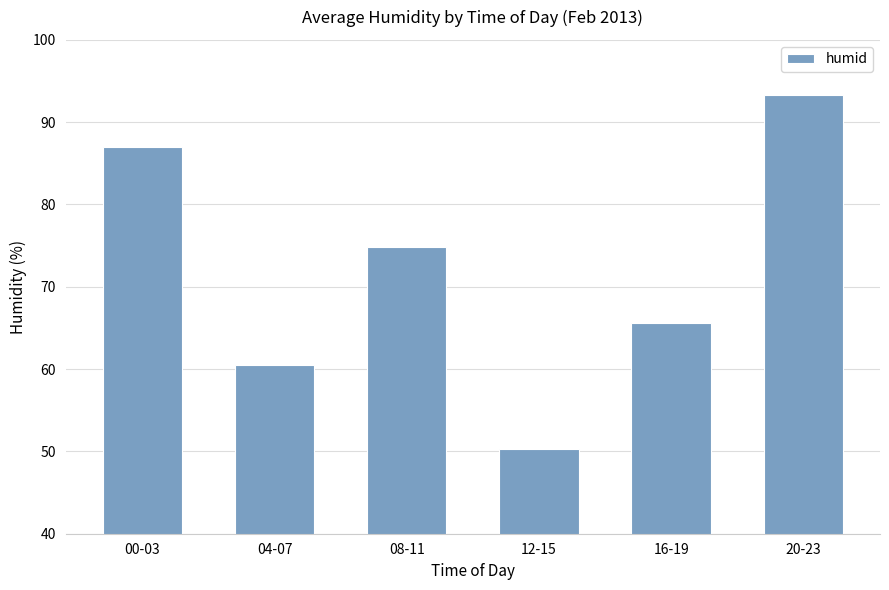

What is the difference between the maximum and minimum values?

43.0